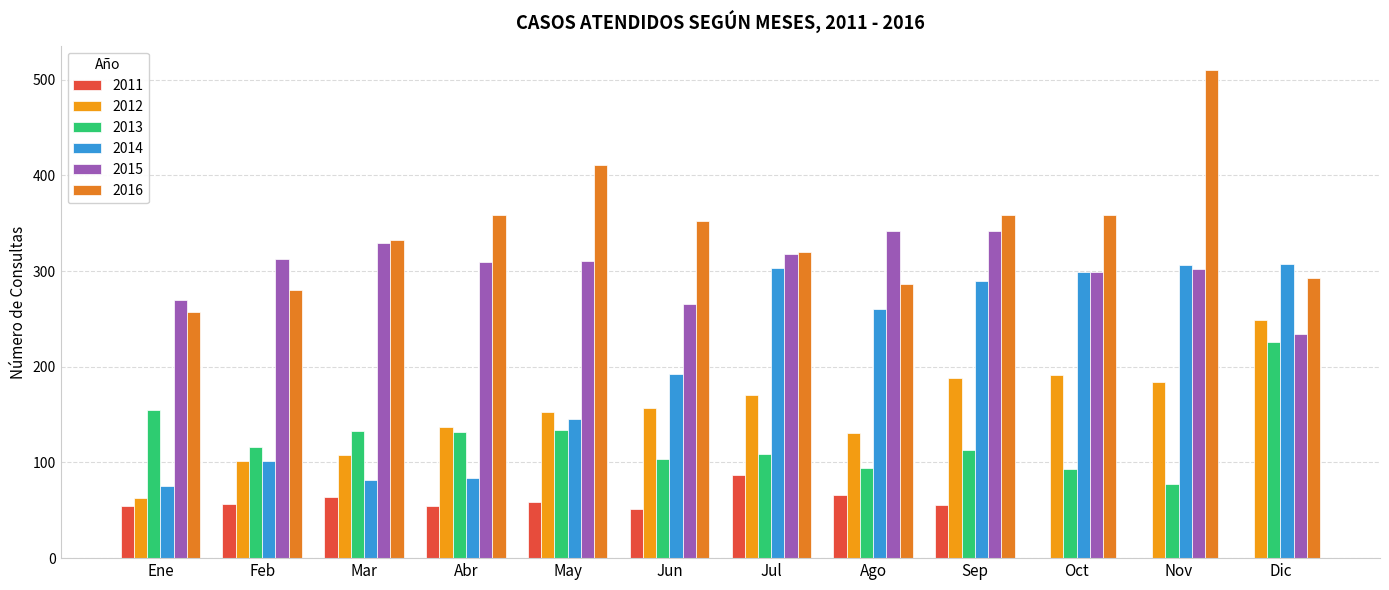

How many series are shown in this chart?

6